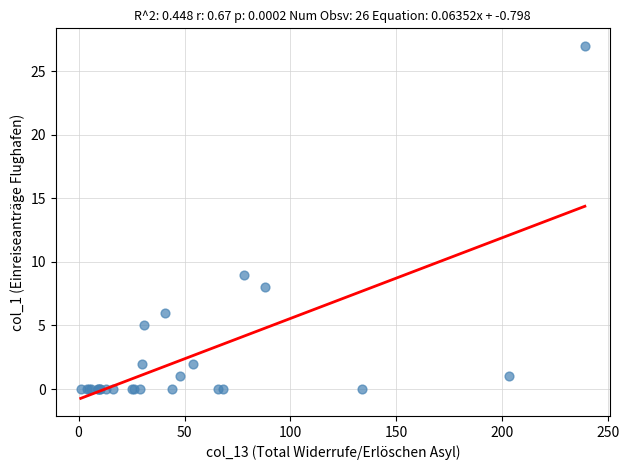

What Y value in the scatter plot is closest to 13?

9